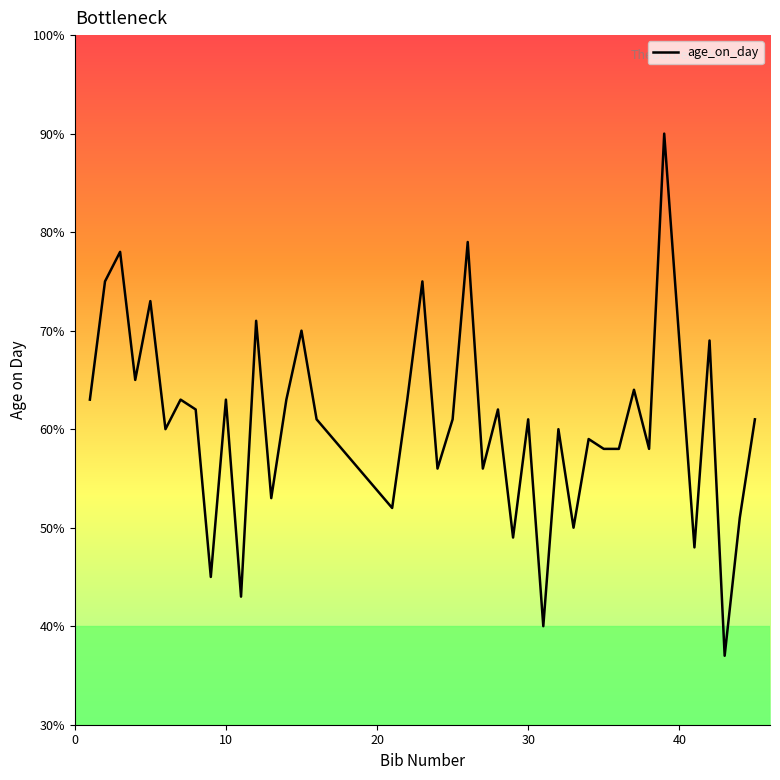

What is the difference between the maximum and minimum values?

53